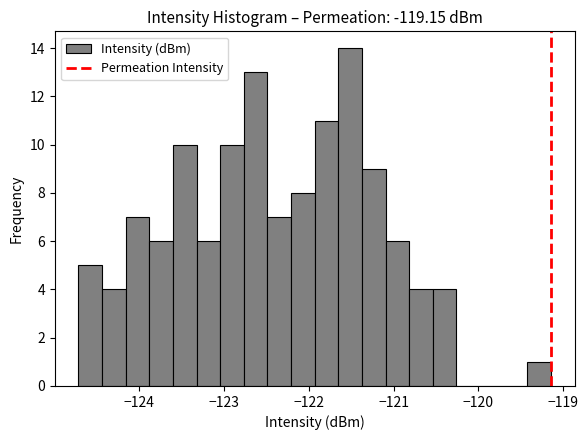

Around what value on the x-axis is the tallest bar? Give the approximate position of its centre, as read against the axis.

-121.5